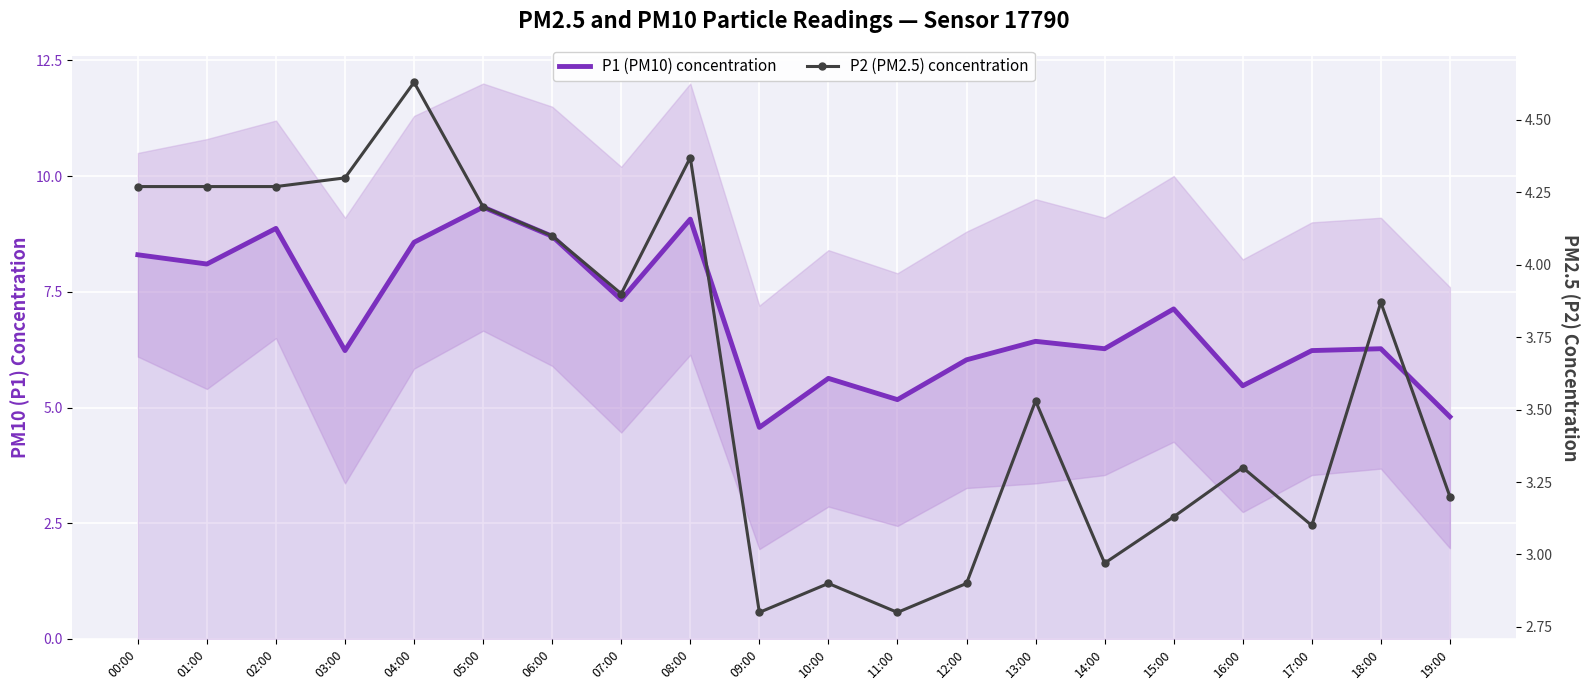

Is it true that P1 (PM10) concentration equals 7.4 at 19:00?

False